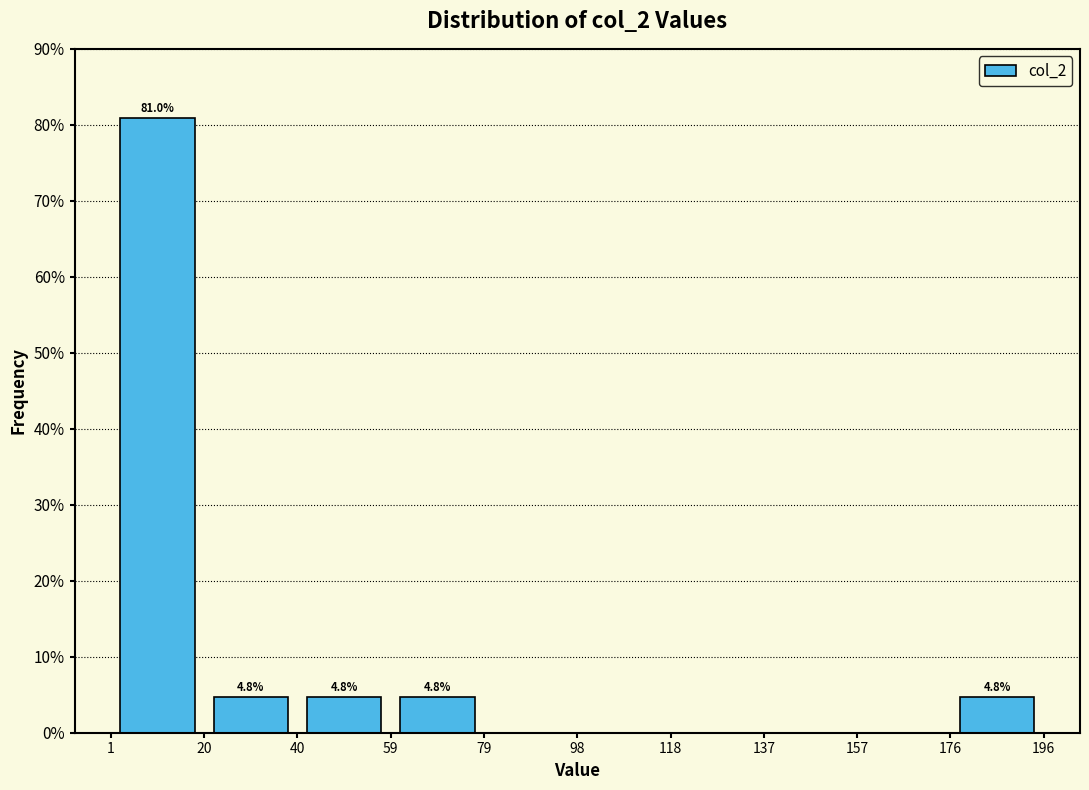

Over which range of the x-axis is the bar tallest?

1 to 20